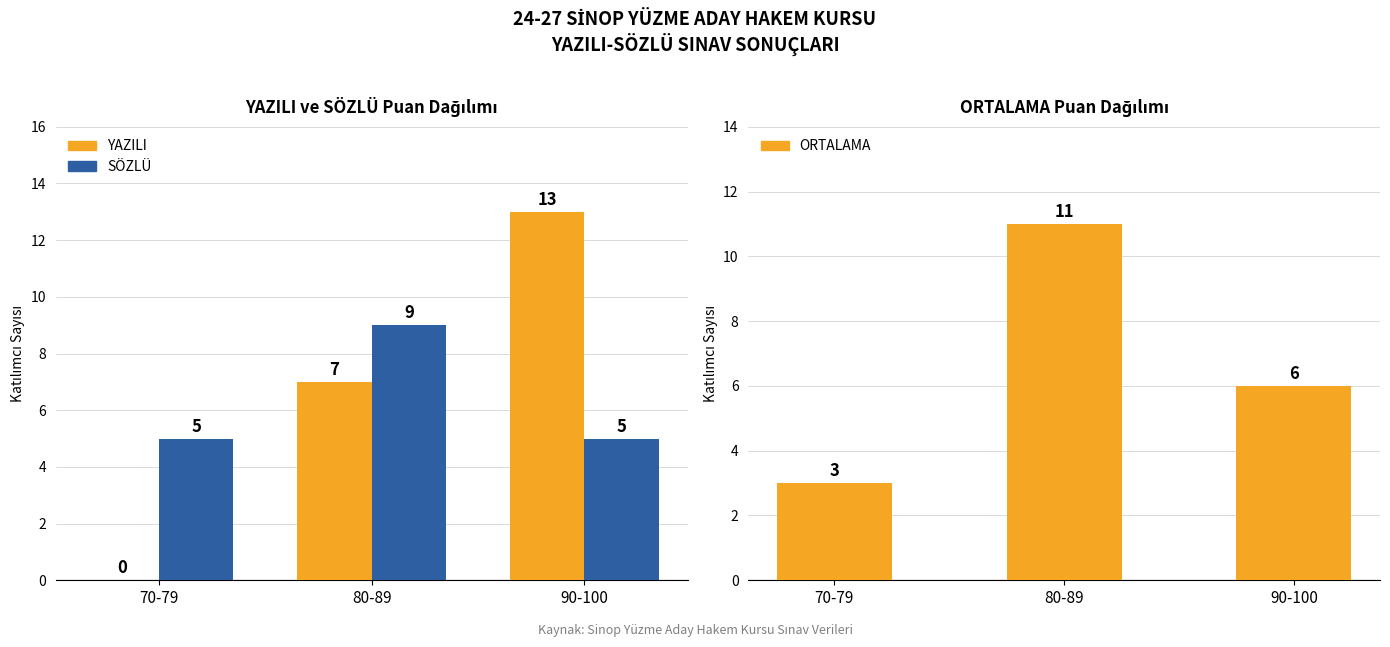

Reading left to right, transcribe all the data shown in this chart.

YAZILI: 0	7	13
SÖZLÜ: 5	9	5
ORTALAMA: 3	11	6